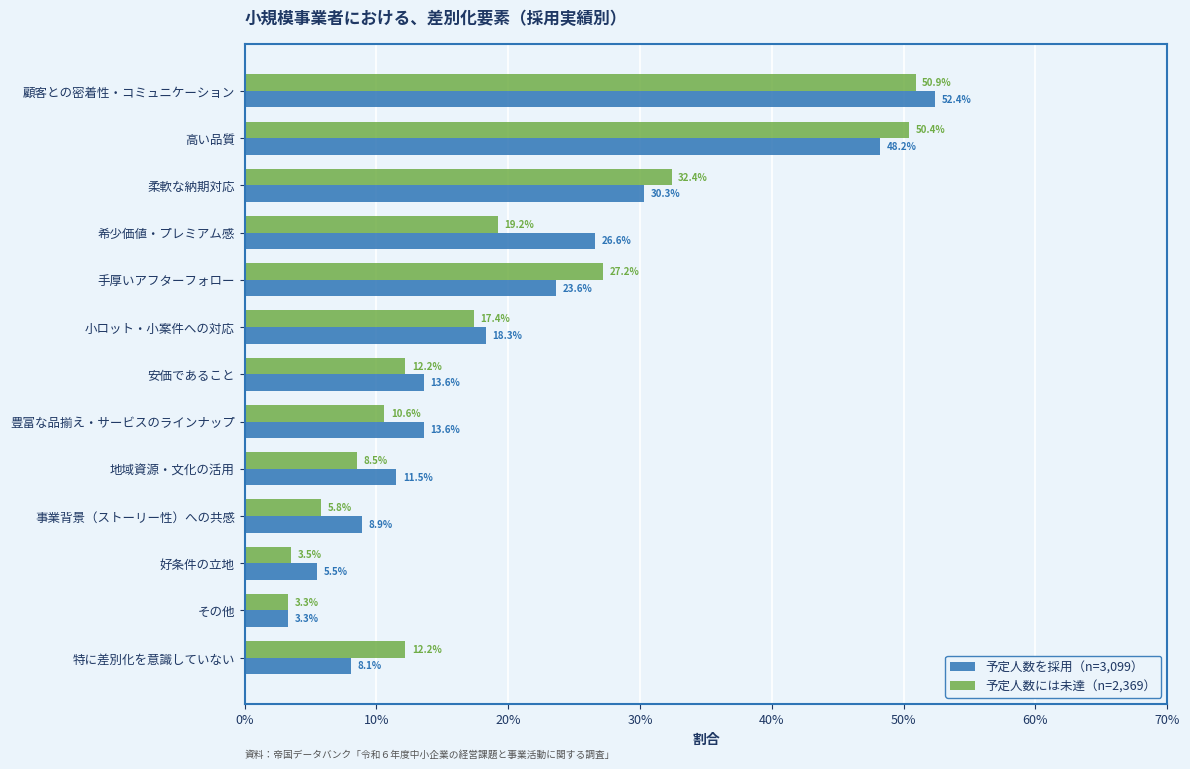

What are all the series names shown in the legend?

予定人数を採用（n=3,099）, 予定人数には未達（n=2,369）